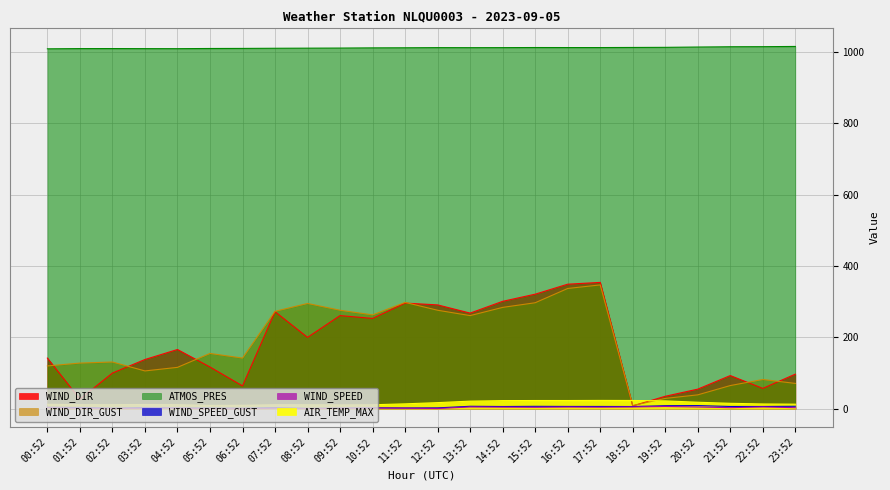

How many series are shown in this chart?

6